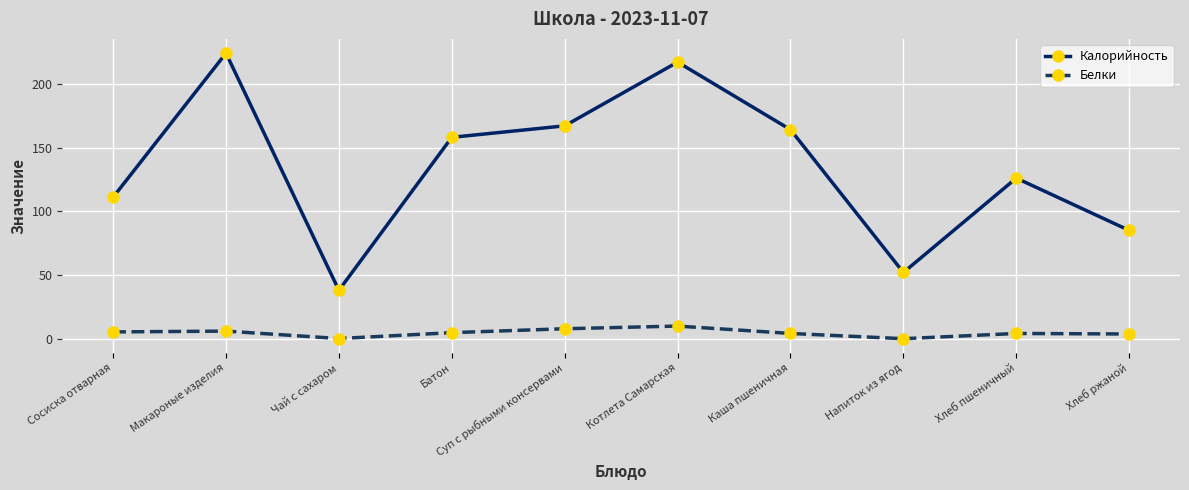

True or false: Калорийность and Белки cross at least once.

False